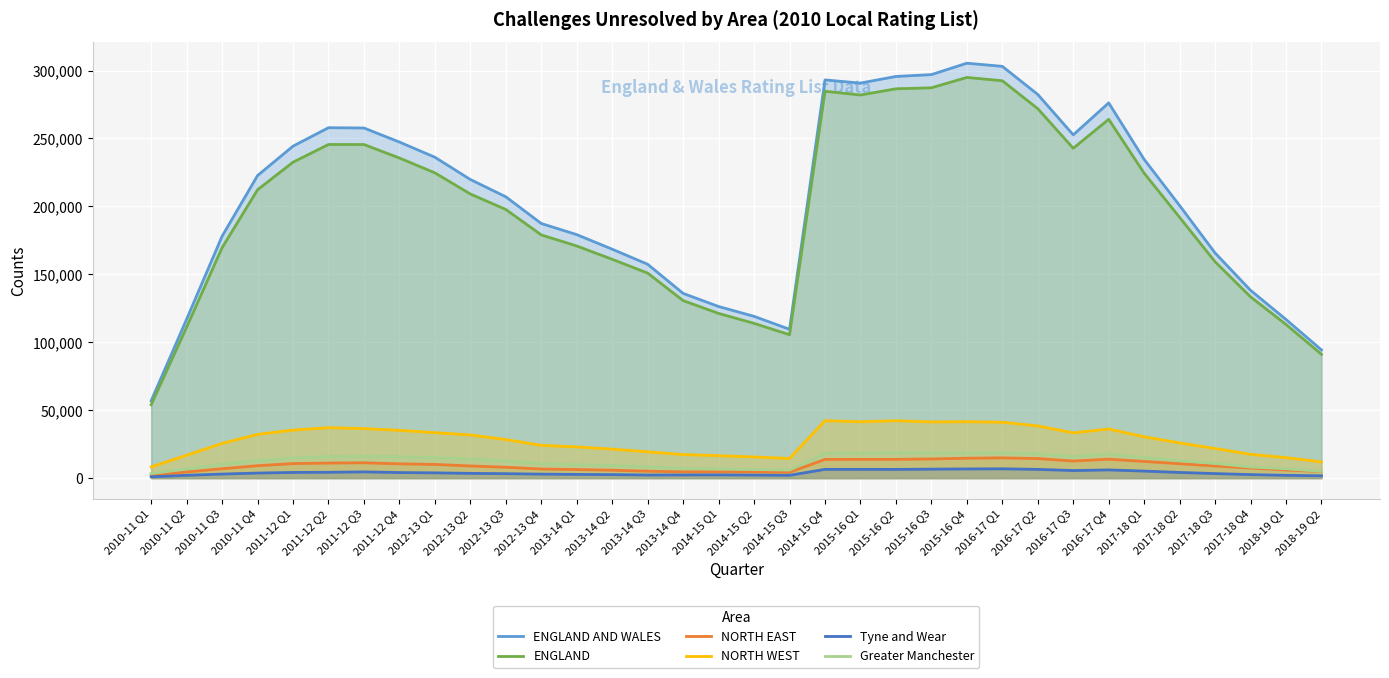

What is the difference between the highest and lowest values at 2018-19 Q2?

92650